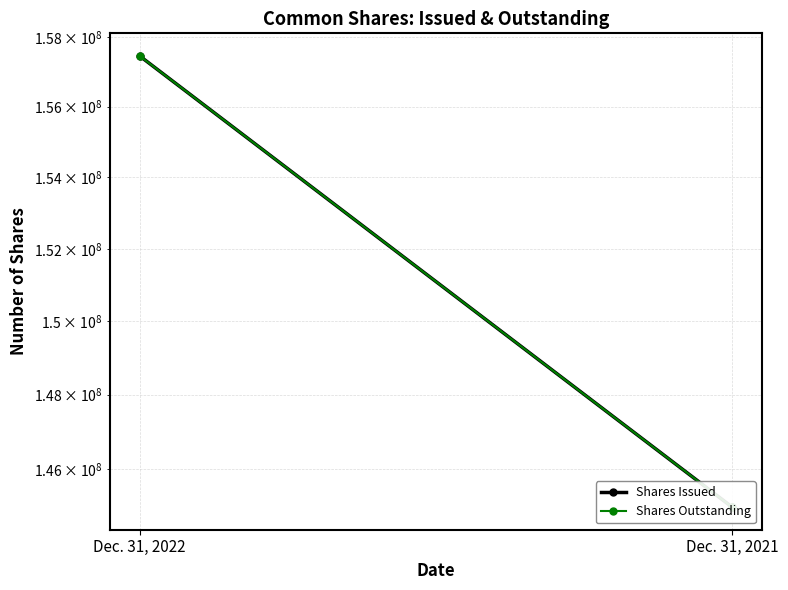

What is the value of the Shares Issued point at the 1st from the left?

157455363